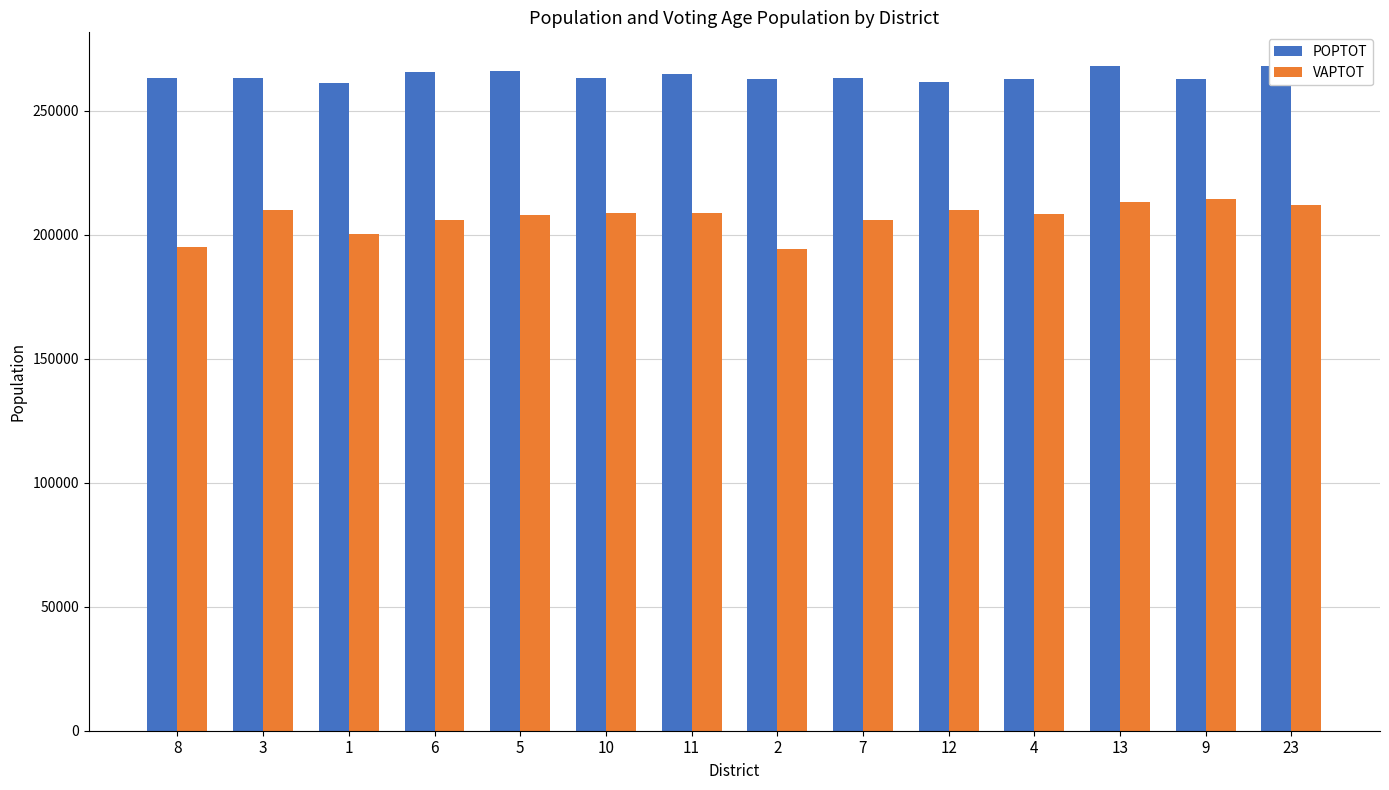

What are all the series names shown in the legend?

POPTOT, VAPTOT